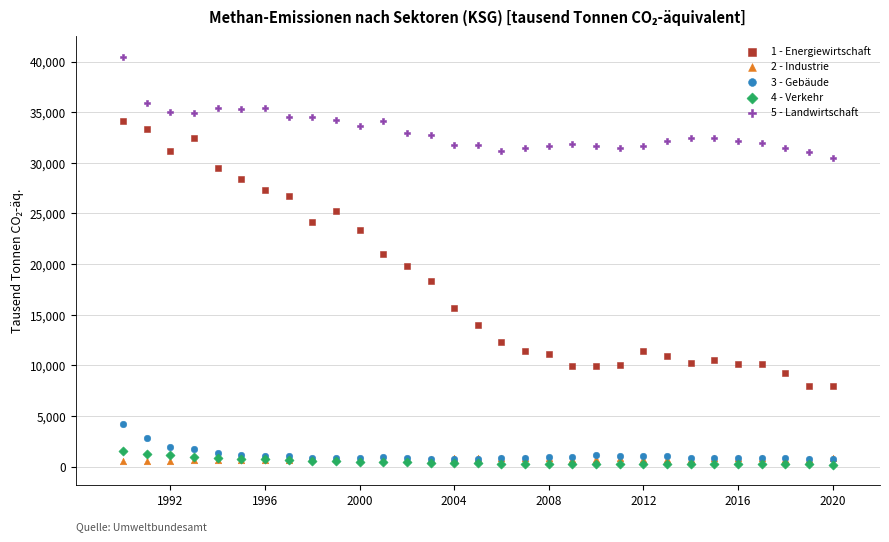

What are all the series names shown in the legend?

1 - Energiewirtschaft, 2 - Industrie, 3 - Gebäude, 4 - Verkehr, 5 - Landwirtschaft